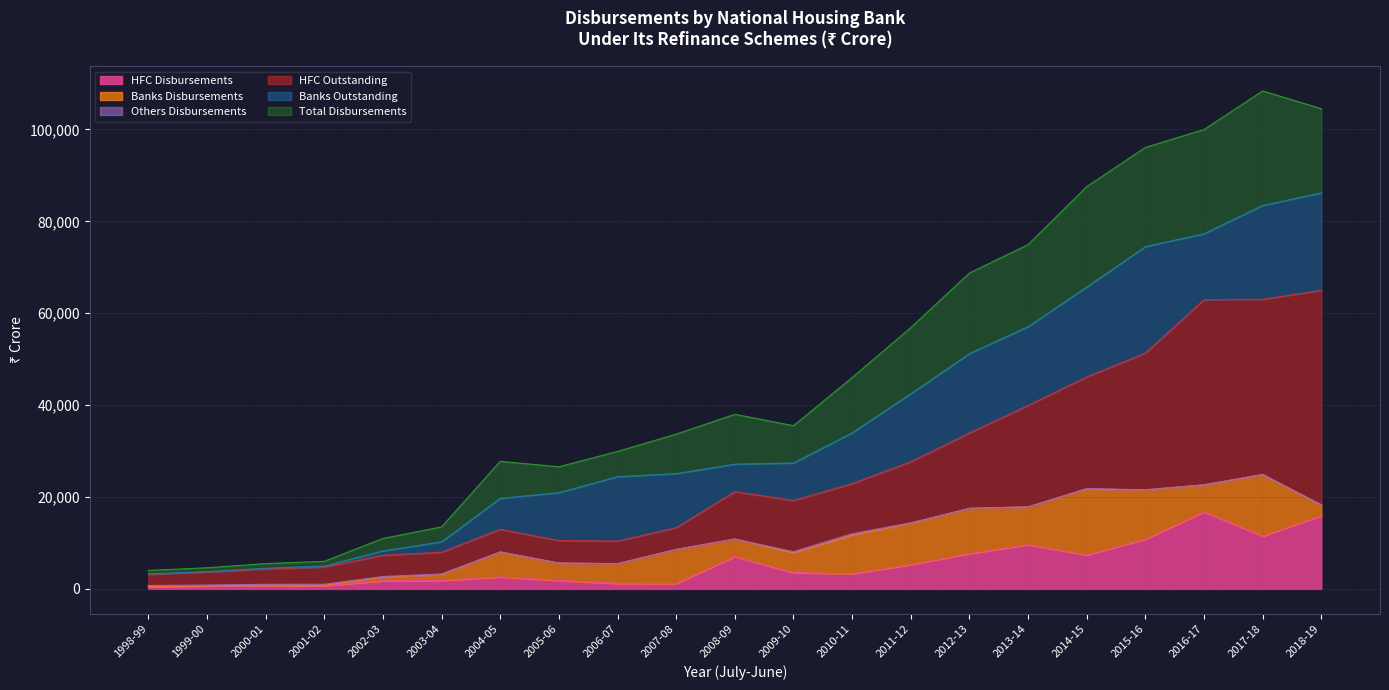

The HFC Disbursements series shows 3309 at 2010-11. True or false?

True